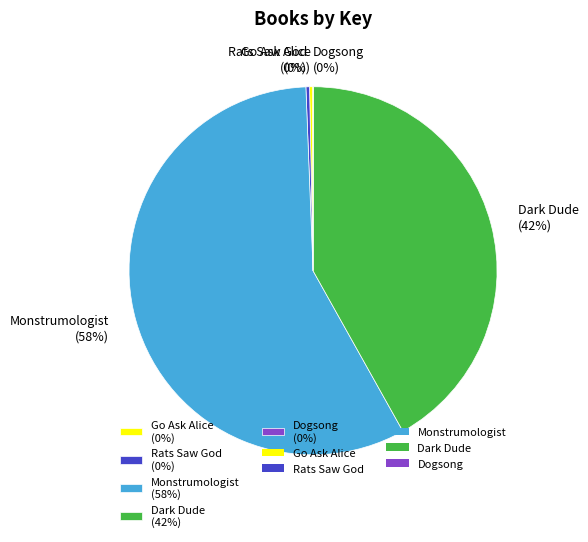

To the nearest percent, what is the combined percentage of Go Ask Alice (0%) and Monstrumologist (58%)?

58%